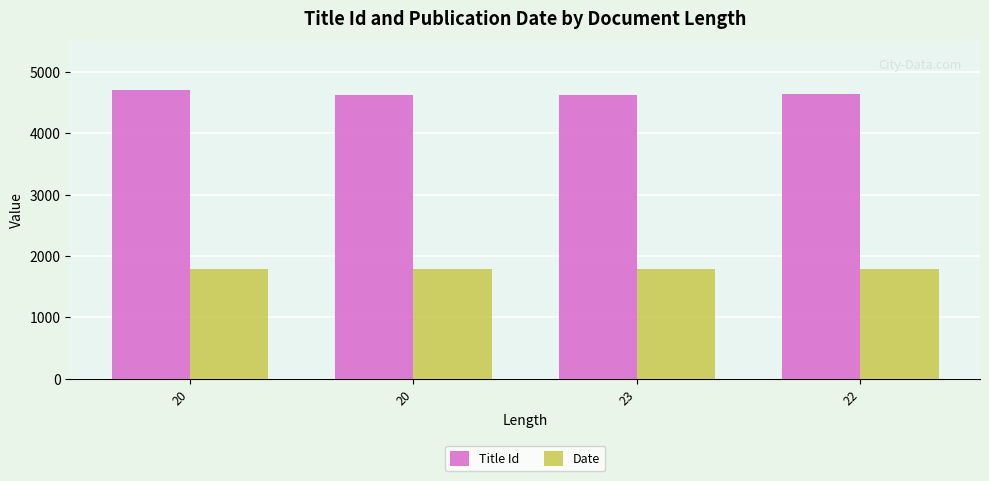

Reading right to left, what are all the values shown in this chart?

Title Id: 22=4641	23=4625	20=4629	20=4713
Date: 22=1791	23=1791	20=1791	20=1786